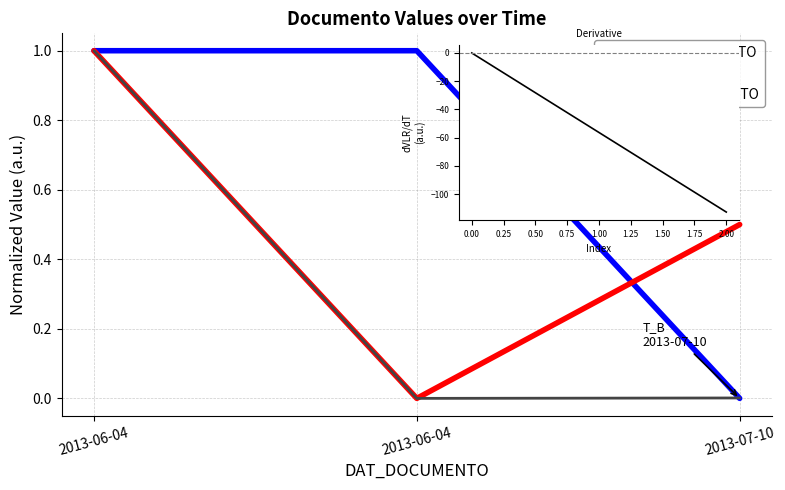

What is the greatest value displayed?

1.0